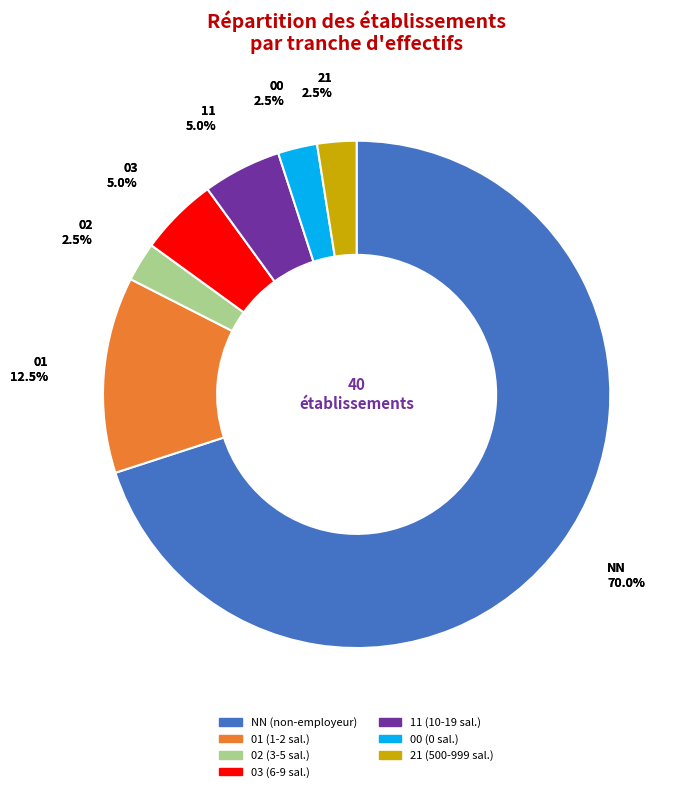

Combined, do 11 and 03 account for over 50%?

No